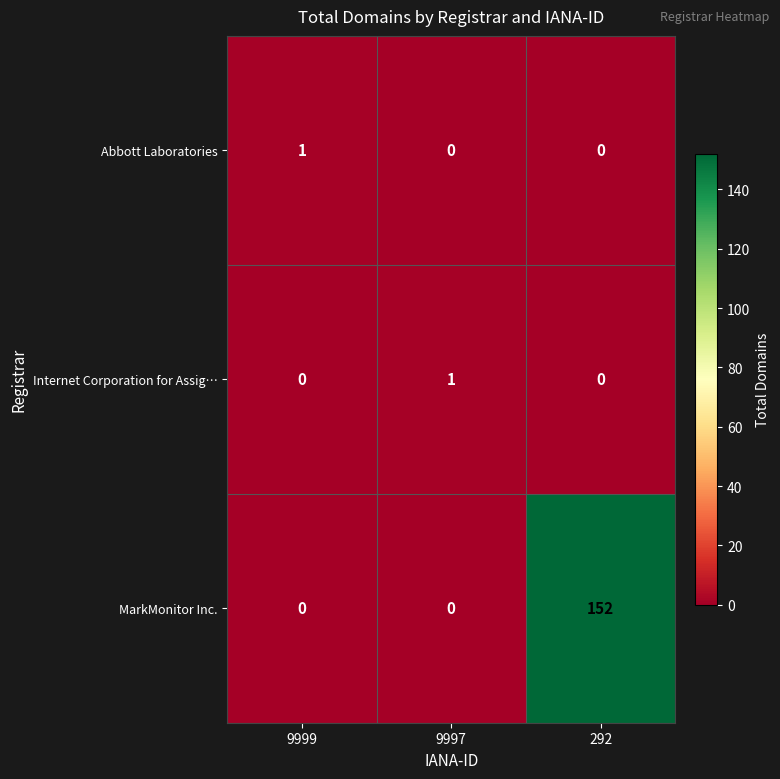

What is the maximum value shown in the chart?

152